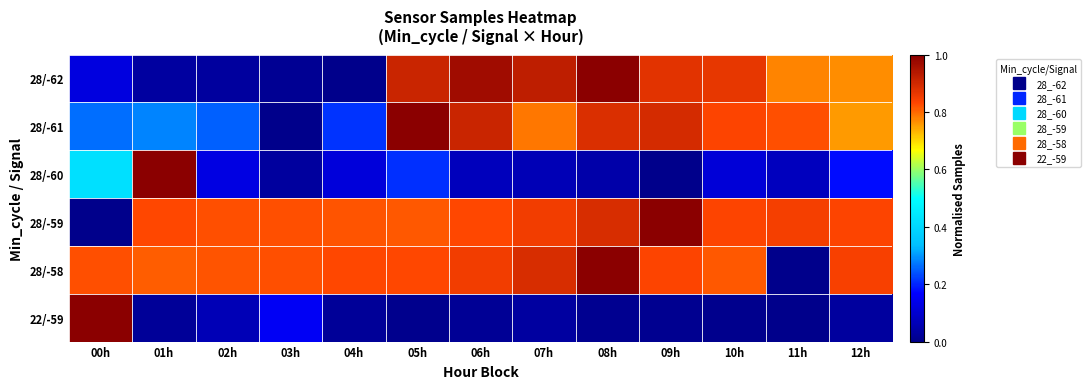

At which category is the sum across all series the highest?

08h